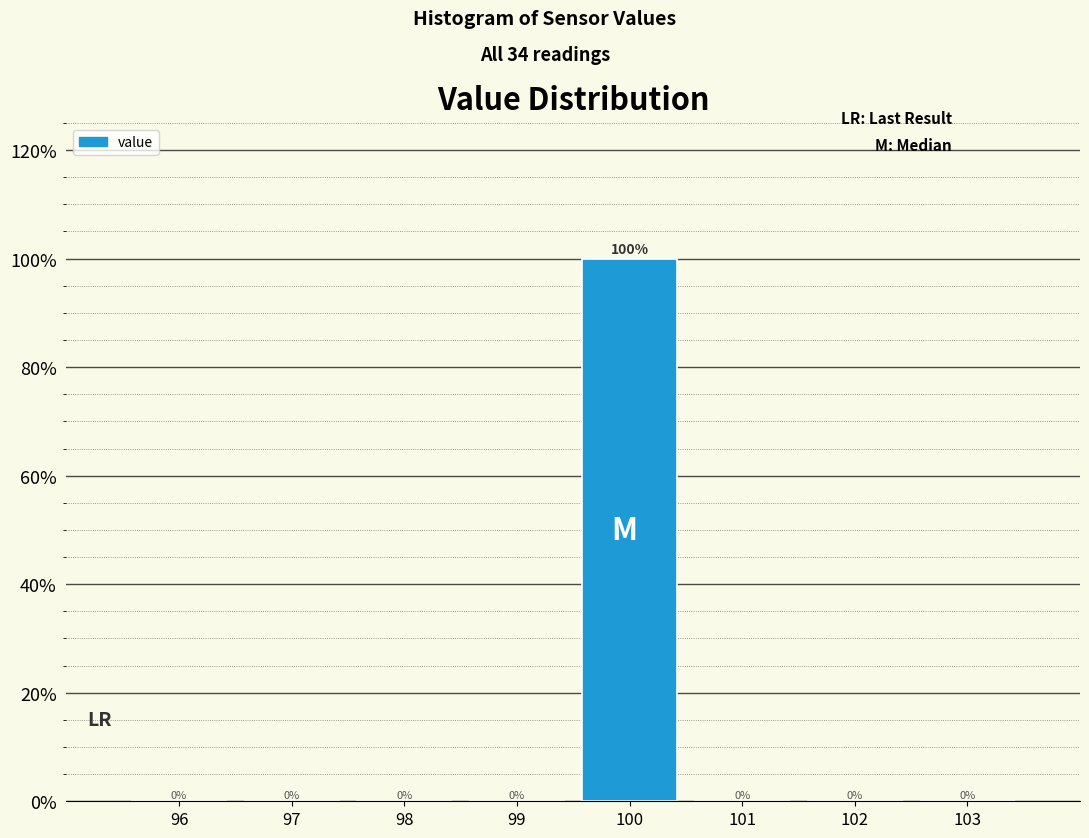

What is the height of the bar covering 99.5 to 100.5 on the x-axis?

100